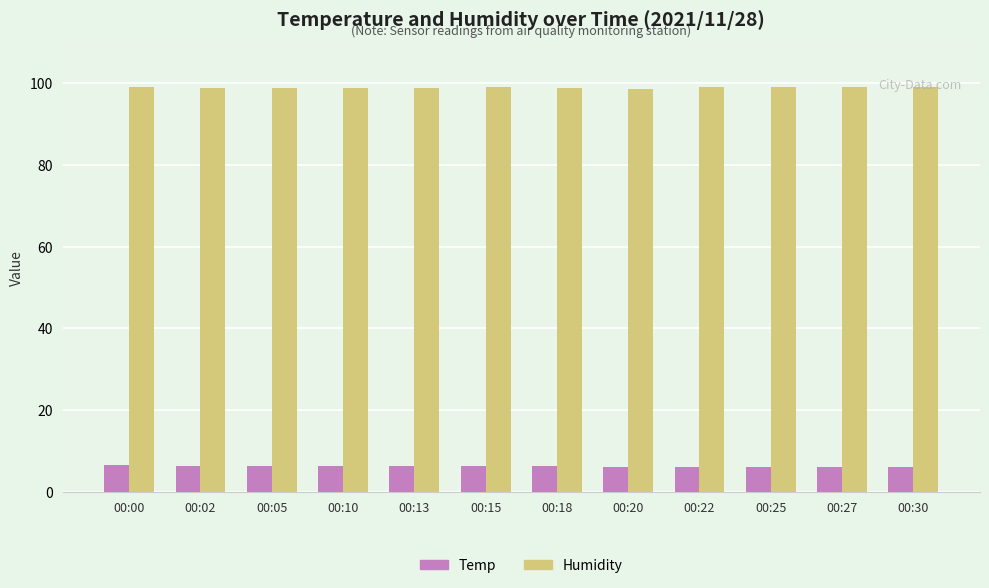

Is it true that Temp equals 9.9 at 00:00?

False